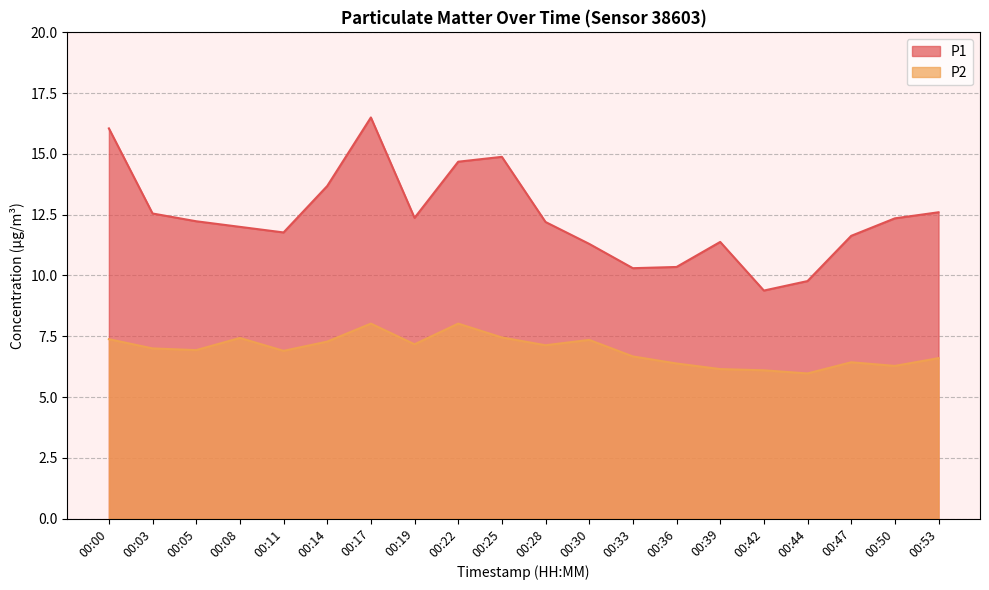

True or false: P1 has a value of 20.0 at 00:03.

False